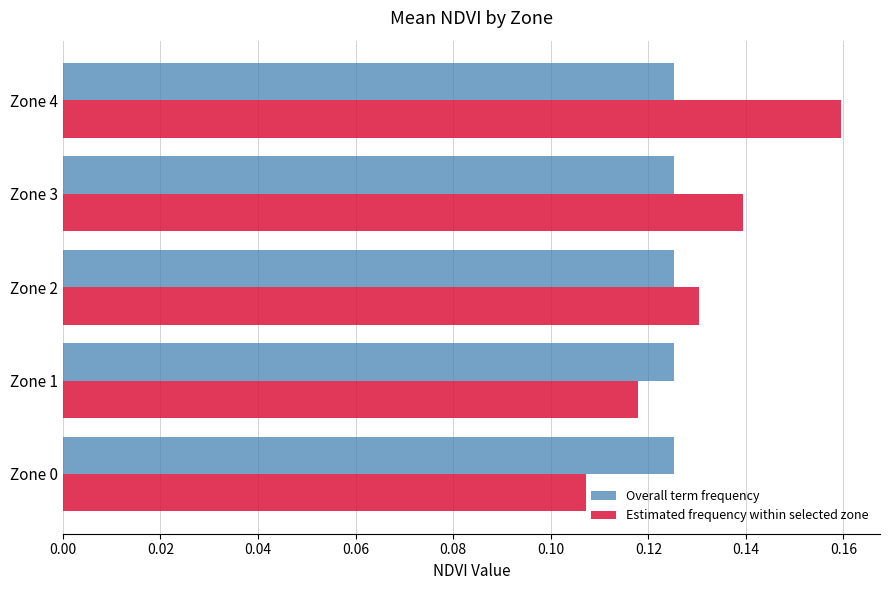

How many Estimated frequency within selected zone values are between 0 and 1?

5